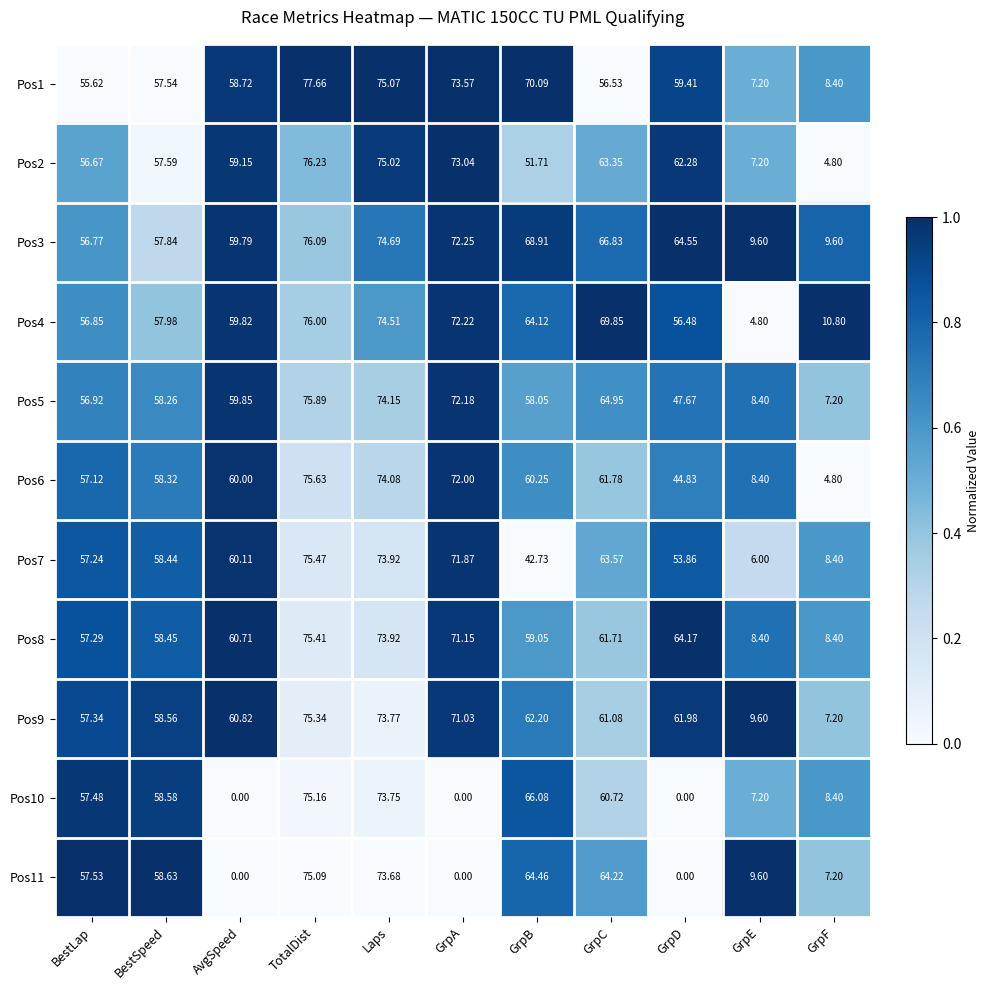

At which category does the chart reach its peak across all series?

TotalDist